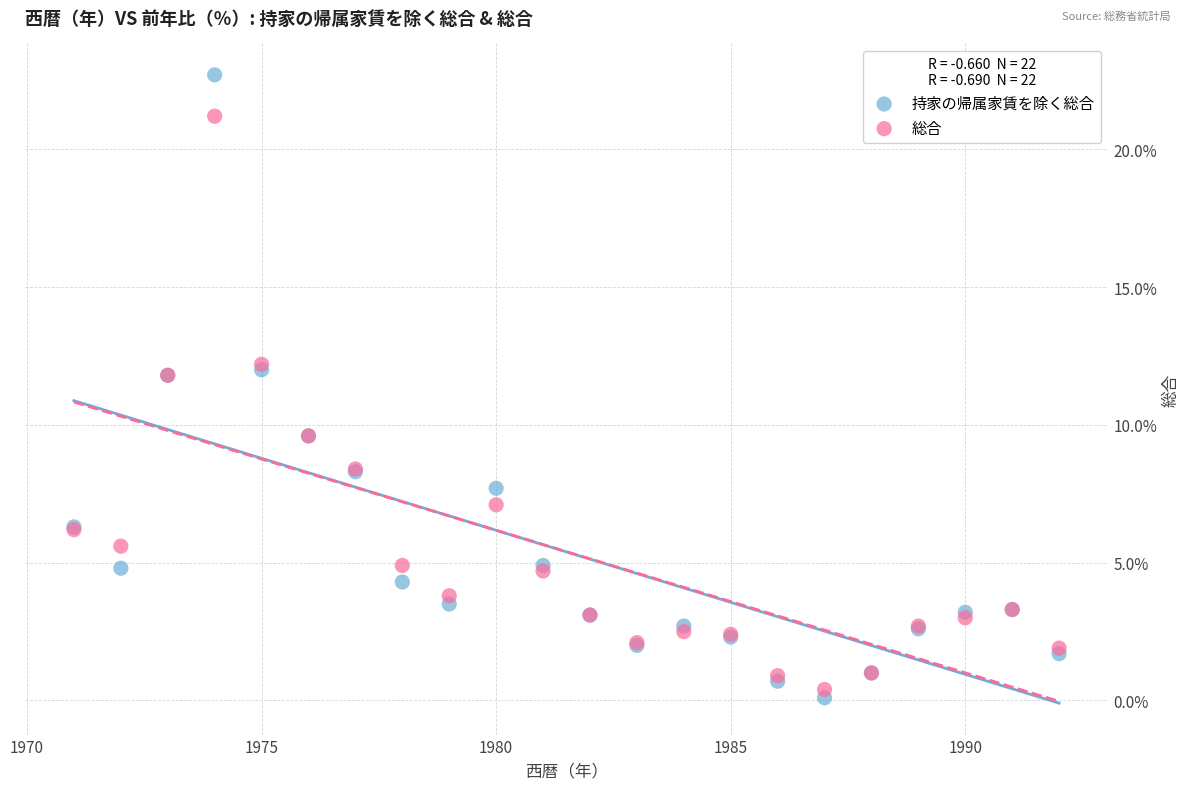

Which series has the largest Y range (max minus min)?

持家の帰属家賃を除く総合